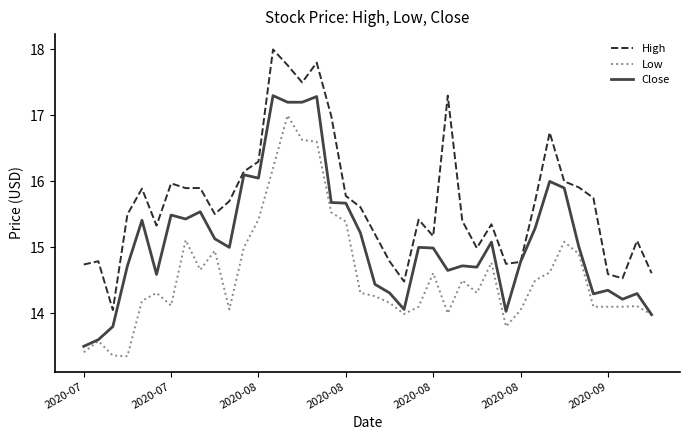

Rank the series by their average value, from lowest to highest.

Low, Close, High